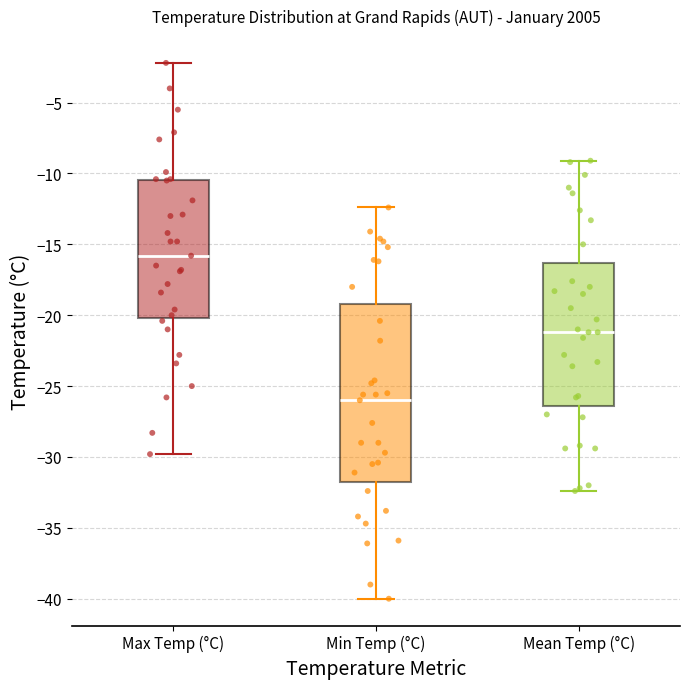

Reading left to right, transcribe this box plot: for each box, give where its median line is, the range the box spans, and where its two whiskers end, as read against the y-axis. The values are not printed on the chart, so give them approximately, as read against the axis.

Max Temp (°C): median -16.0, box -20.0 to -10.5, whiskers -30.0 to -2.0
Min Temp (°C): median -26.0, box -31.5 to -19.0, whiskers -40.0 to -12.5
Mean Temp (°C): median -21.0, box -26.5 to -16.5, whiskers -32.5 to -9.0